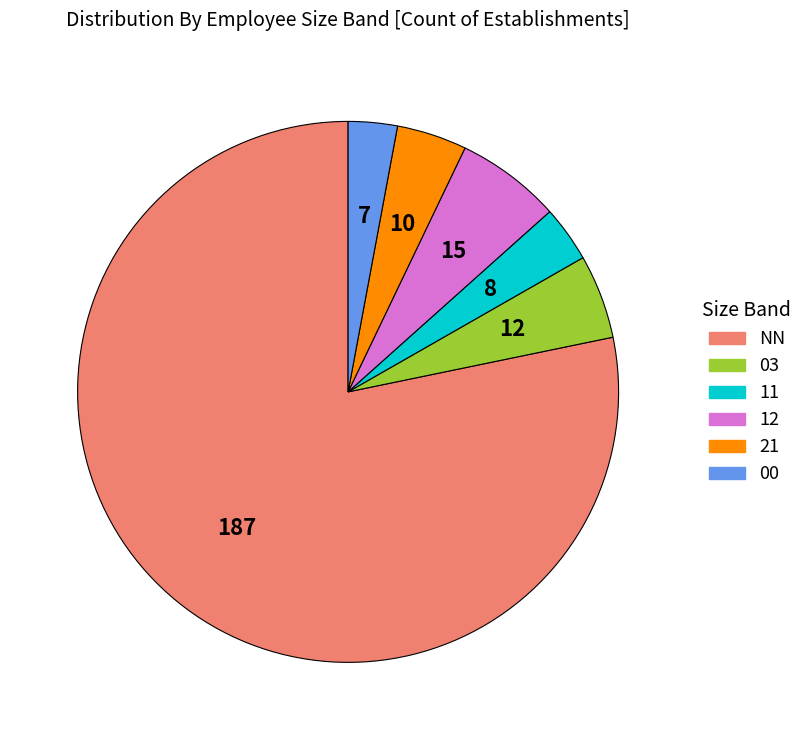

To the nearest percent, what is the difference between the largest and smallest slice percentages?

75%